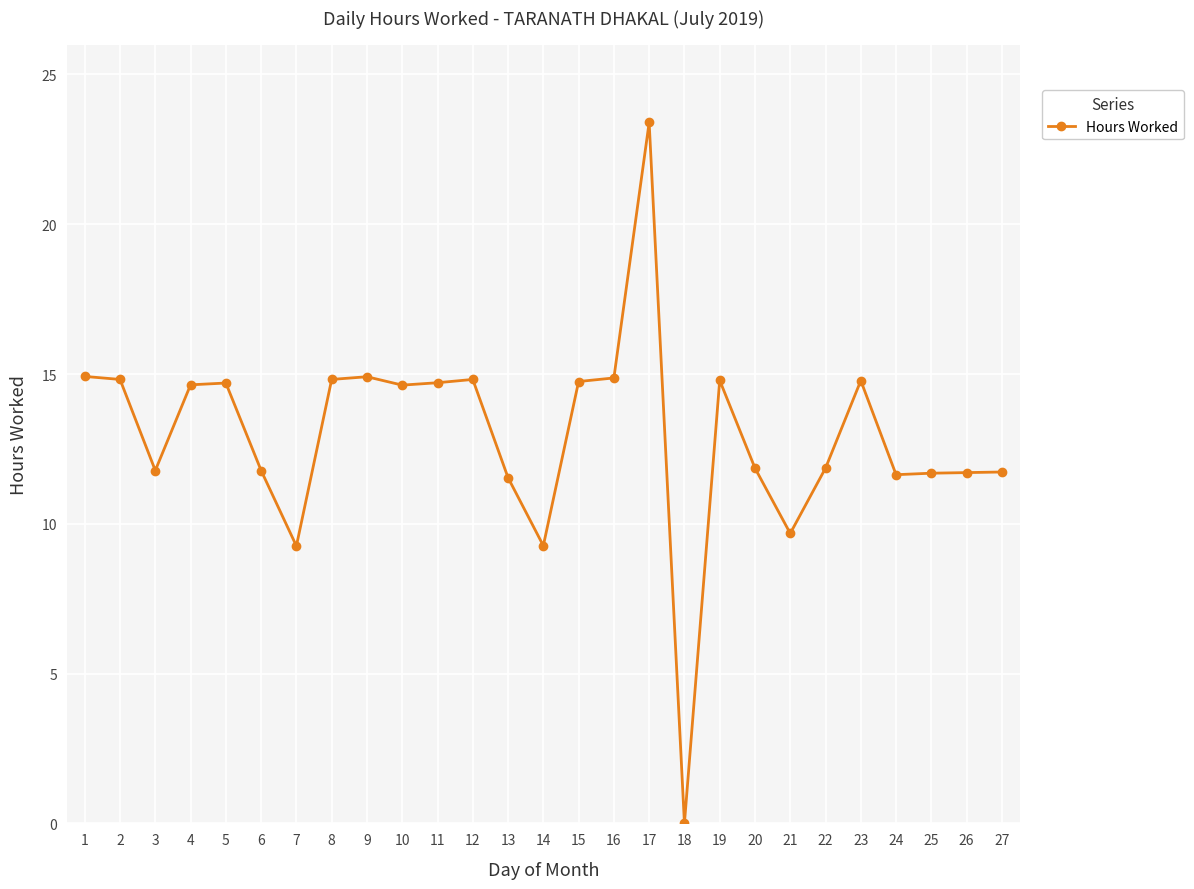

Where does the data first go above 14?

1